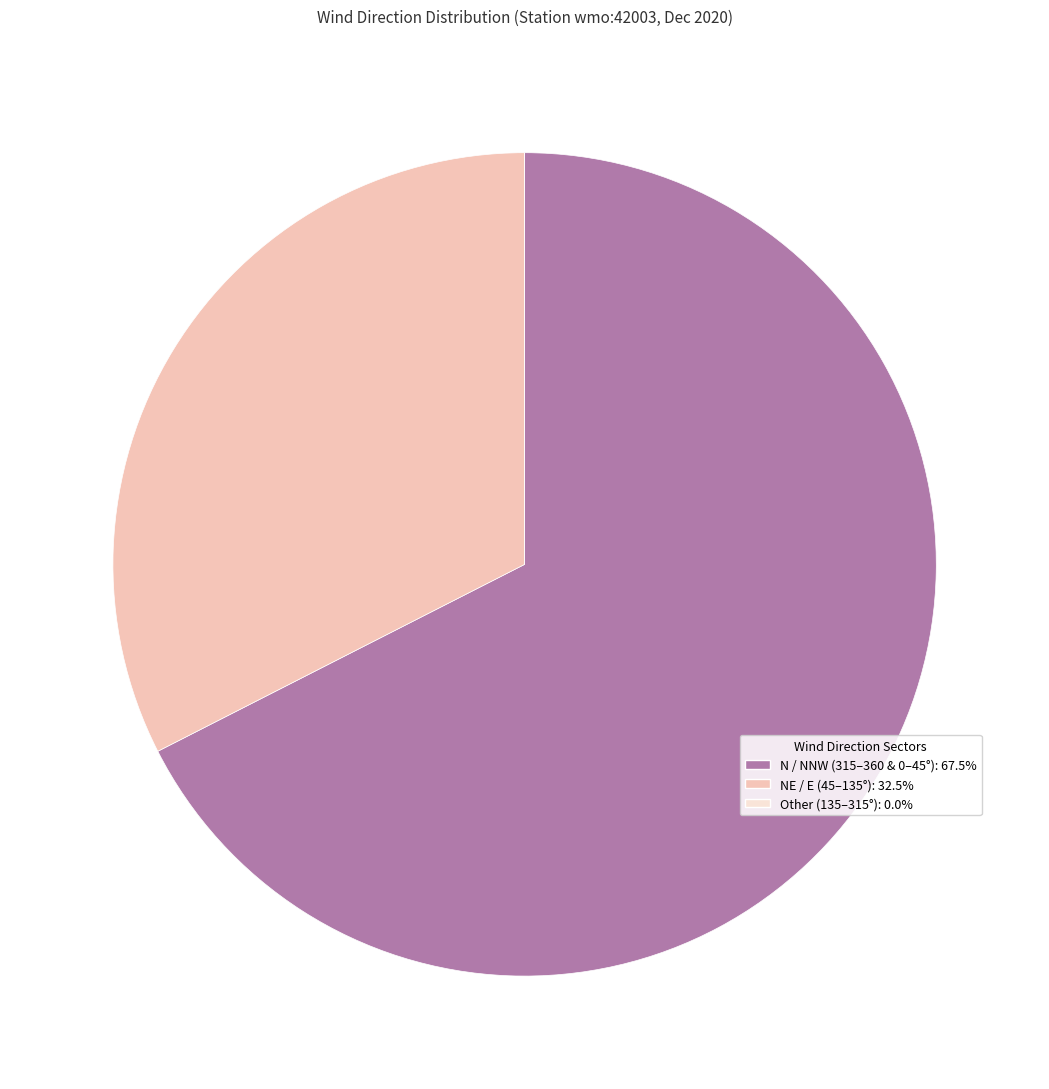

Does any single category account for the majority?

Yes